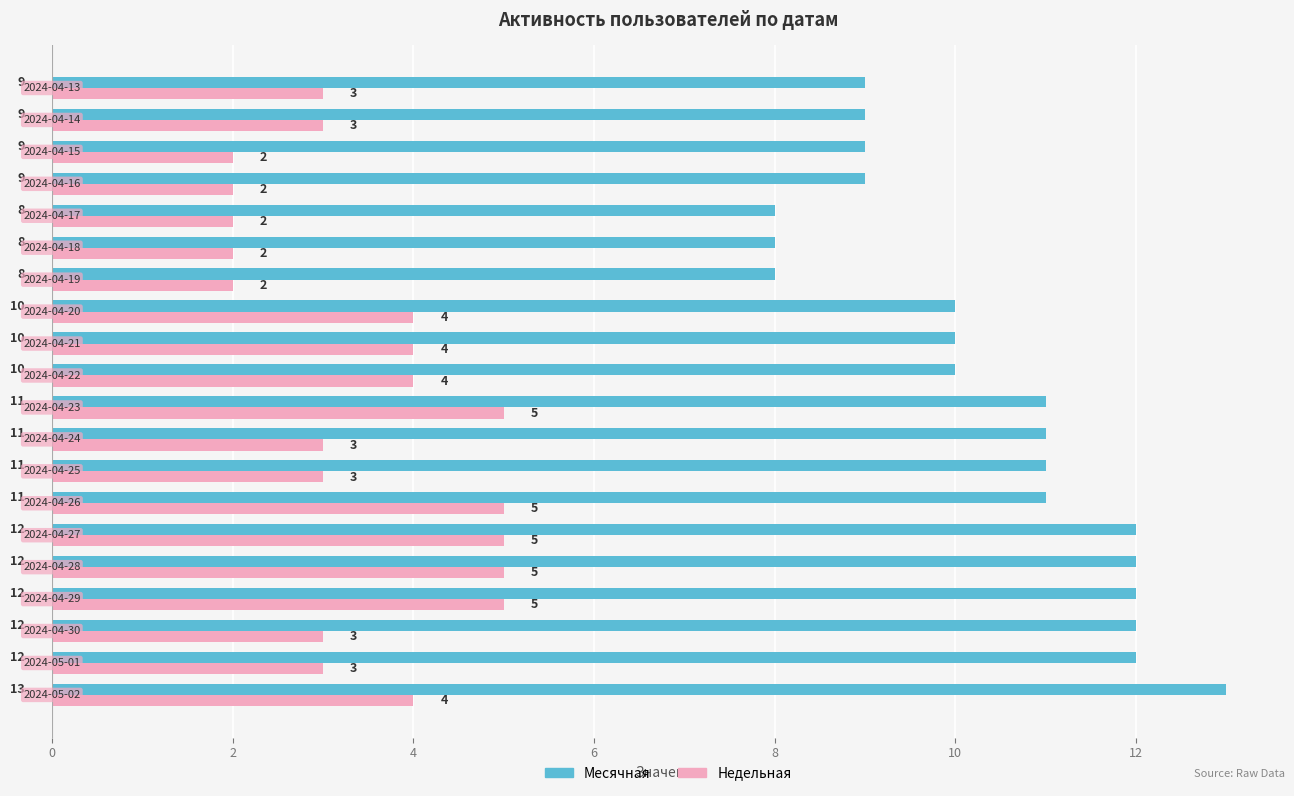

Which series has the largest total across all categories?

Месячная